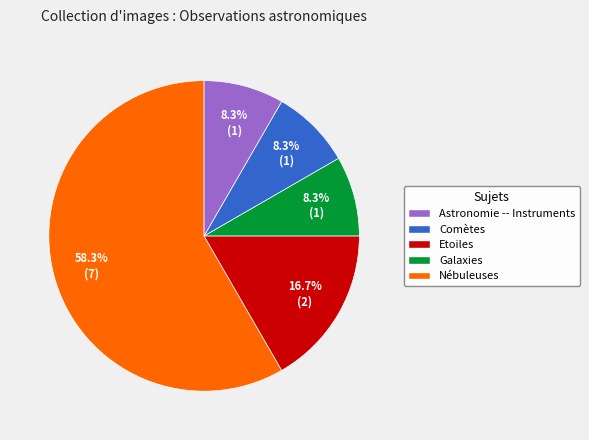

Does any single category account for the majority?

Yes